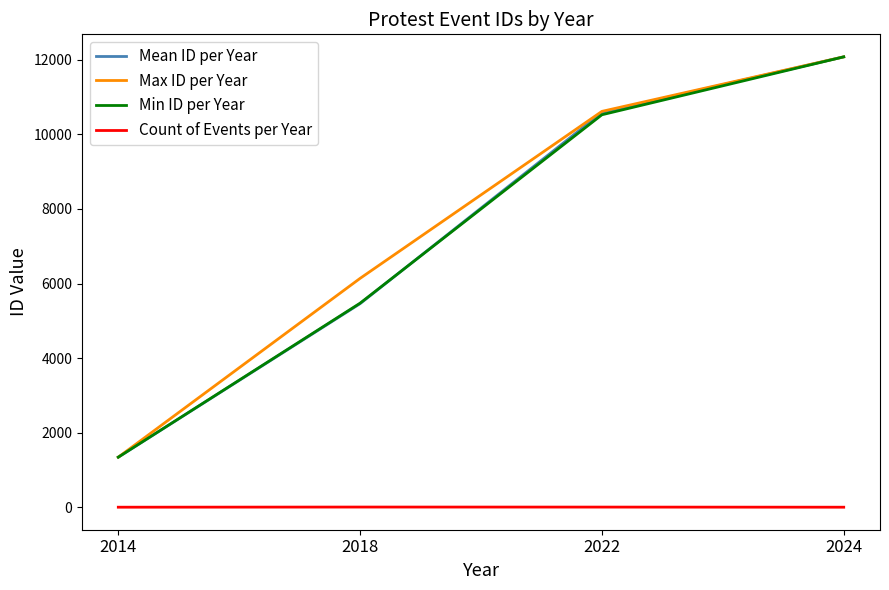

Is this an area chart (filled region under the line)?

No